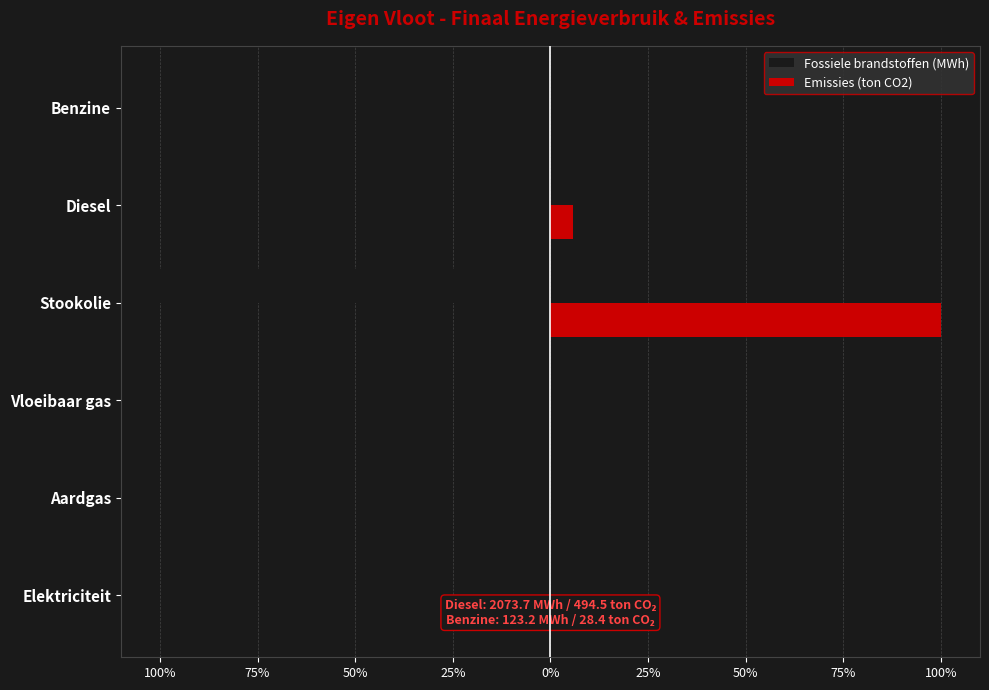

Is it true that Fossiele brandstoffen (MWh) equals 51.6 at Aardgas?

False